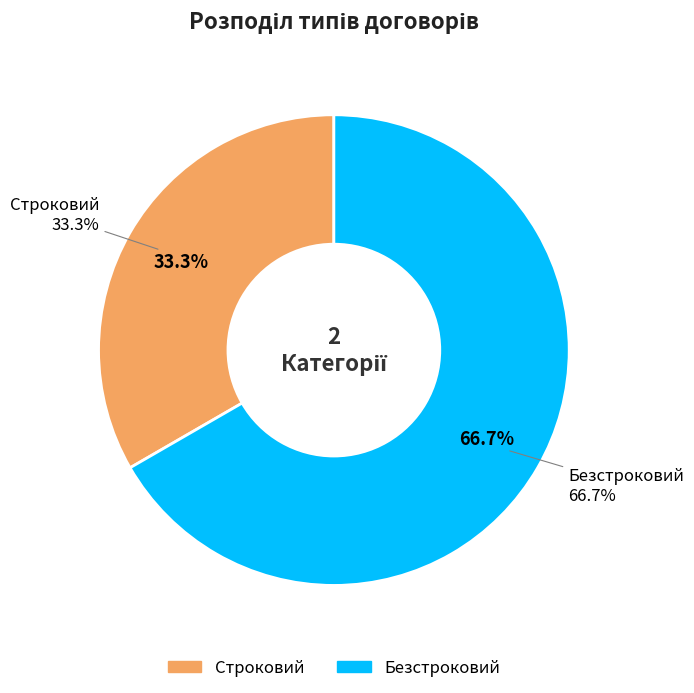

What is the change in value from Строковий to Безстроковий?

+1